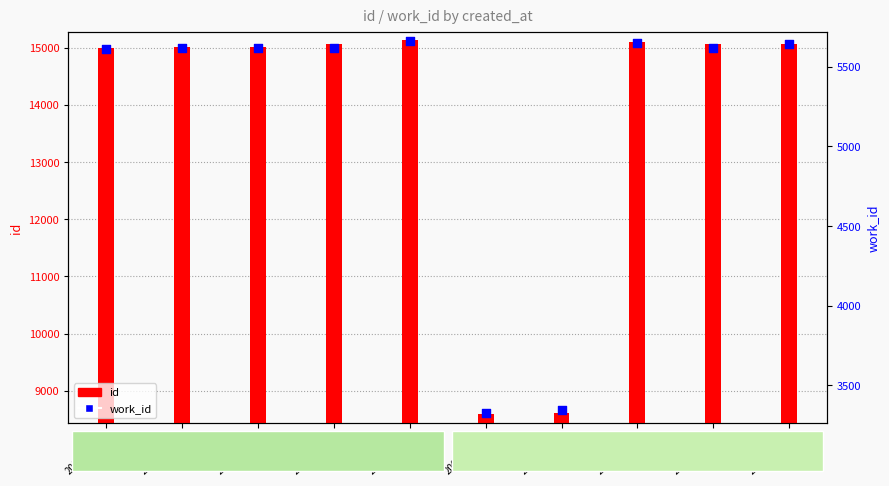

Is the value of id at 2005-06-09 greater than the value of work_id at 2003-07-29?

Yes